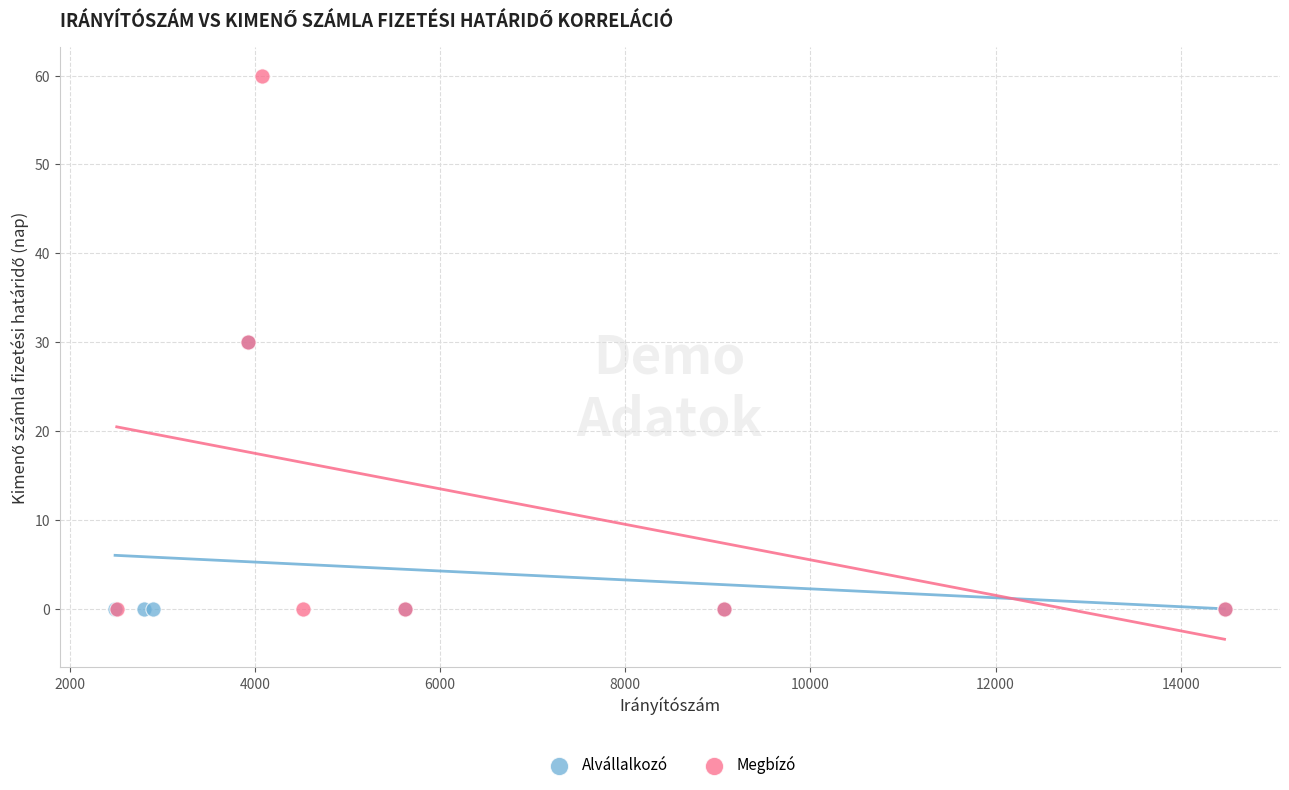

Which series has the largest Y range (max minus min)?

Megbízó